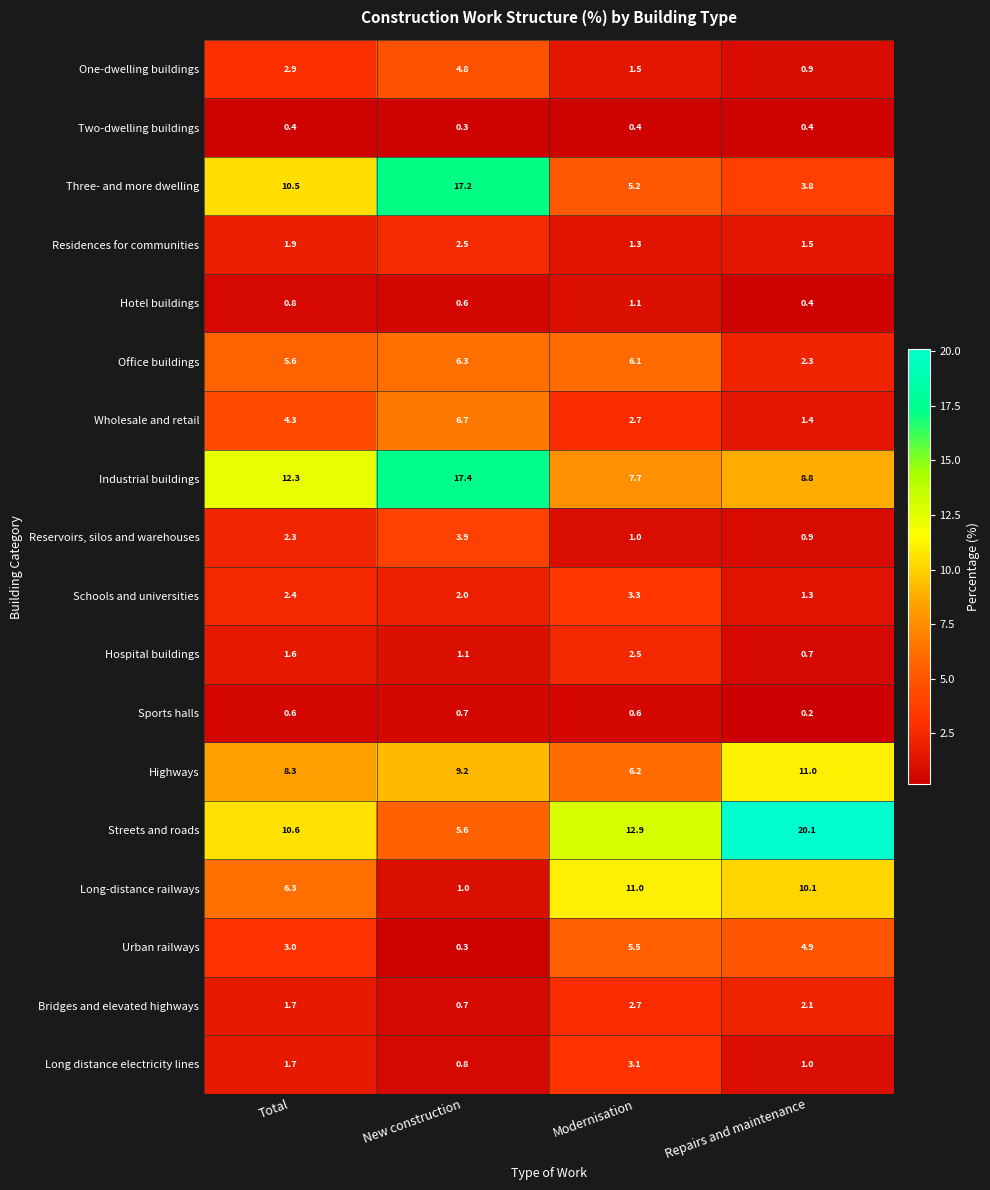

Which series has the widest spread of values?

Streets and roads